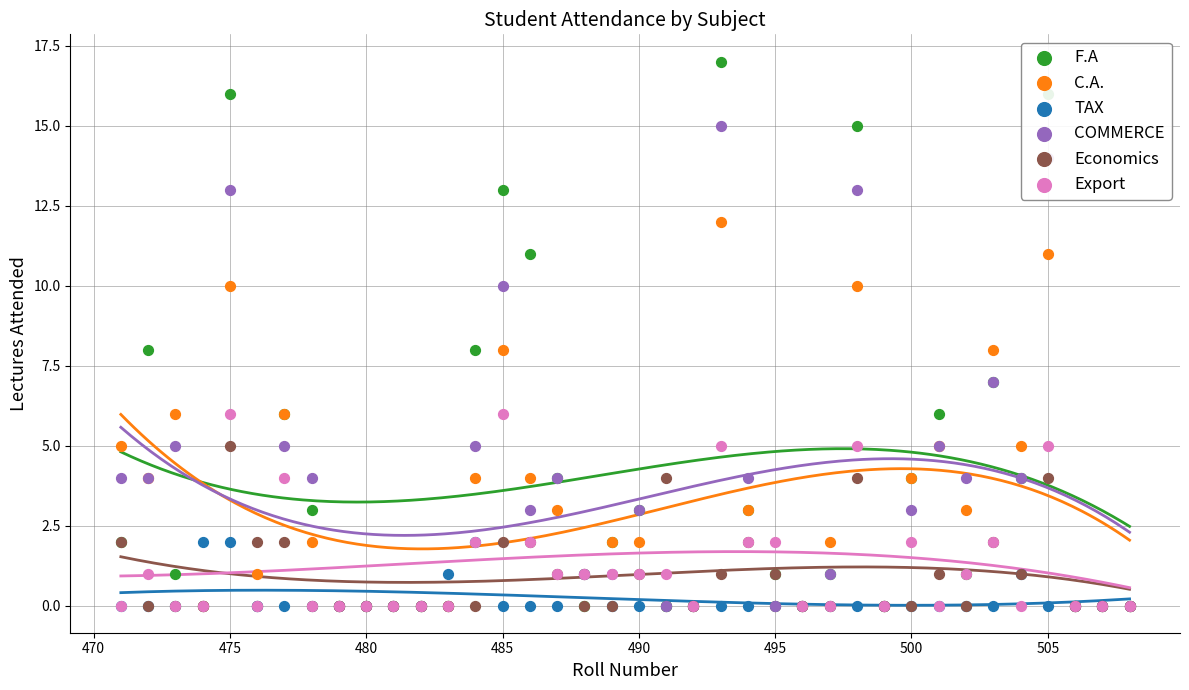

Which series has the largest total across all categories?

F.A